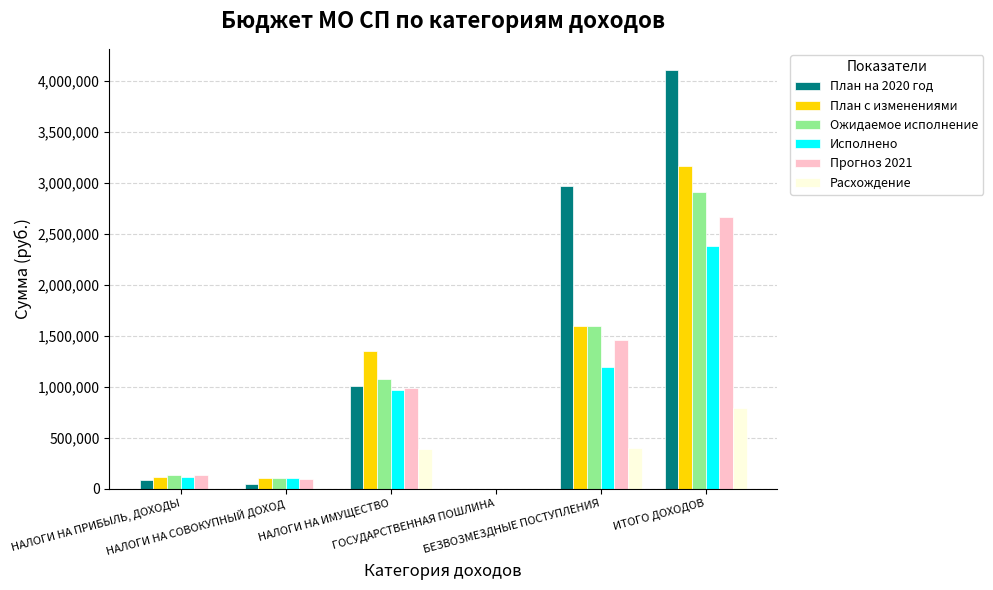

Does the chart contain stacked bars?

No